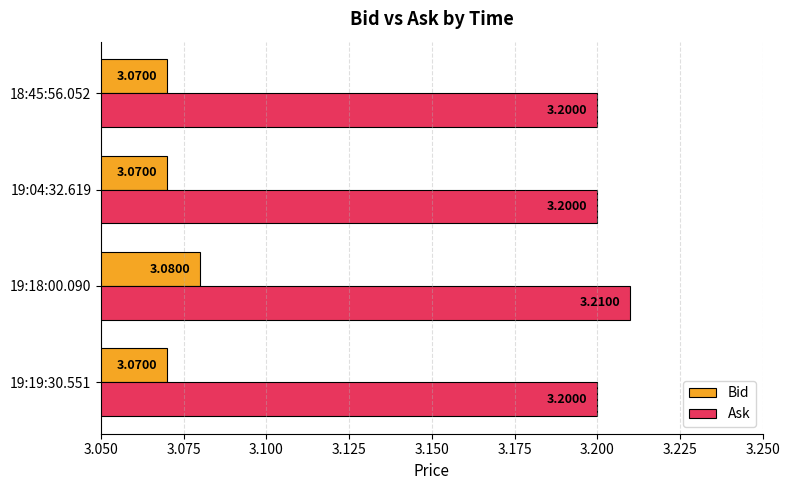

What is the total value across all series at 19:04:32.619?

6.3